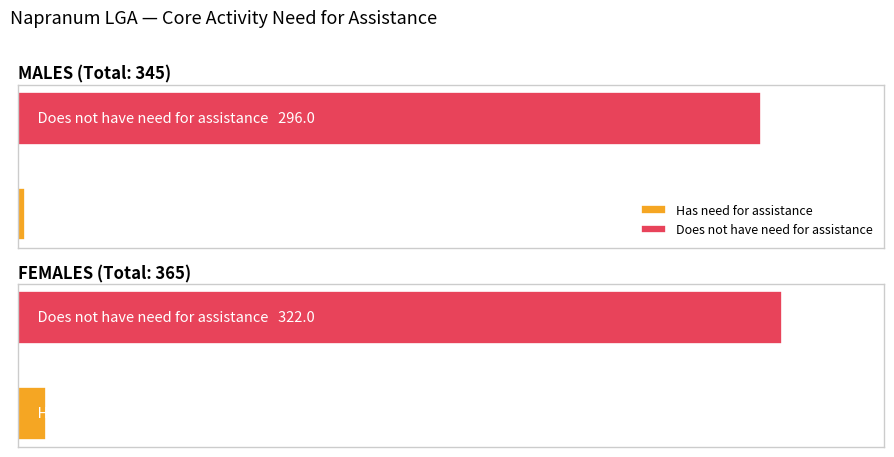

Between Females - Has need and Males - Has need, which is larger?

Females - Has need